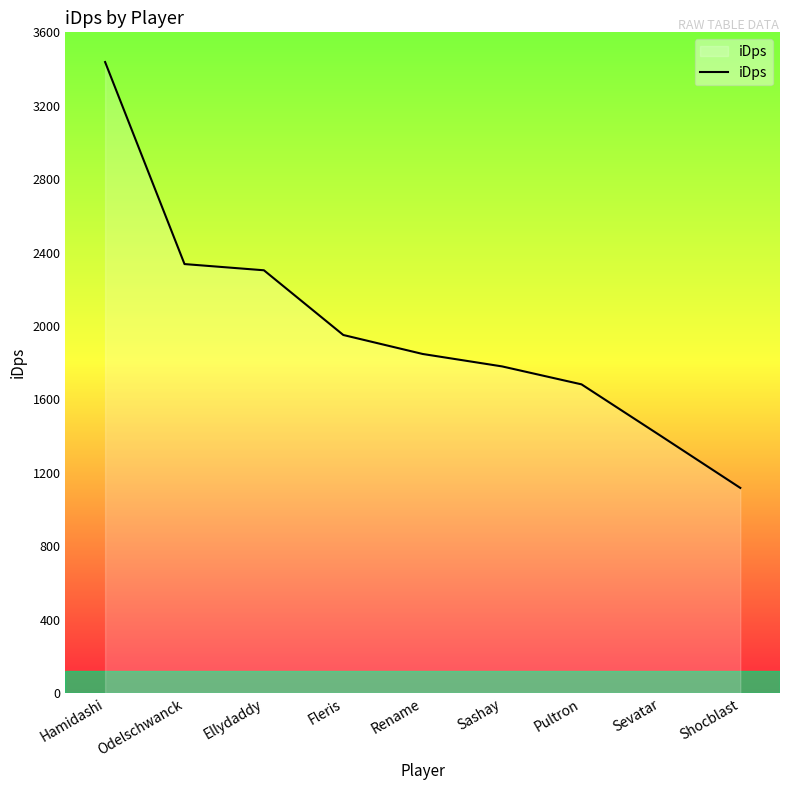

True or false: the data has more than 1 interior local peaks.

False